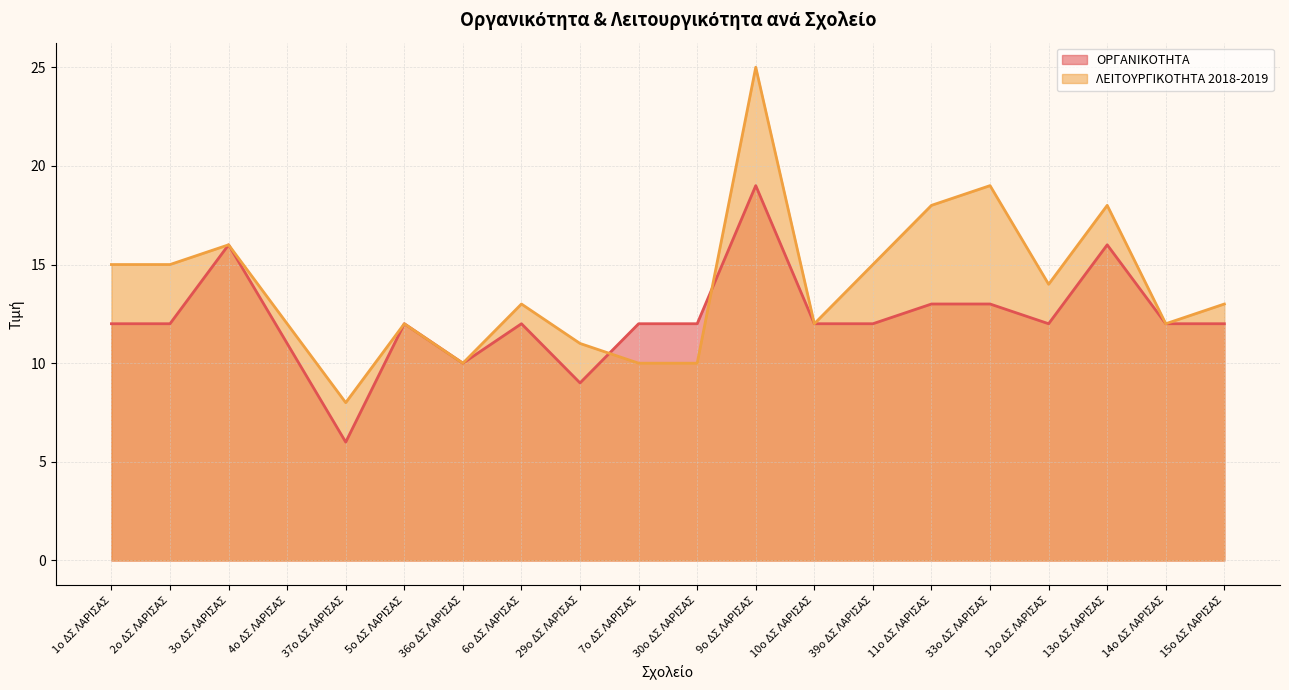

What is the label of the 6th point from the left?

5ο ΔΣ ΛΑΡΙΣΑΣ